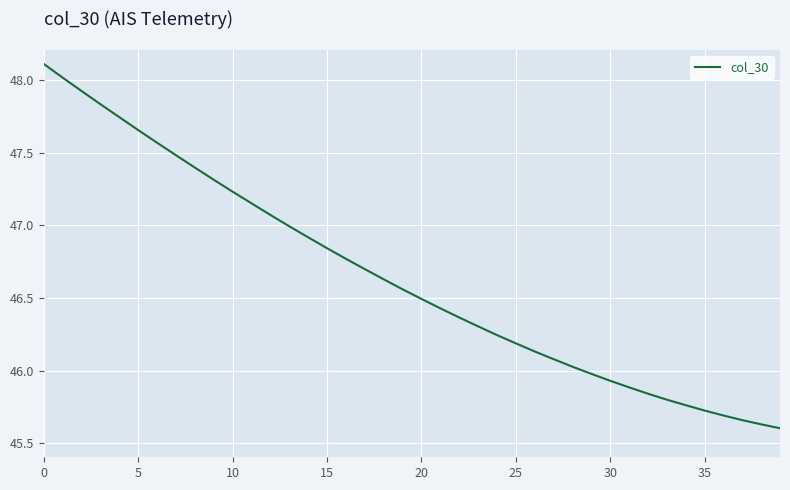

What is the difference between the maximum and minimum values?

2.5